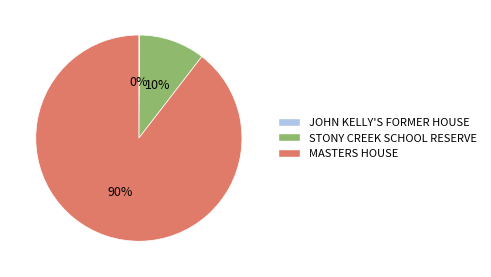

To the nearest percent, what is the combined percentage of MASTERS HOUSE and STONY CREEK SCHOOL RESERVE?

100%